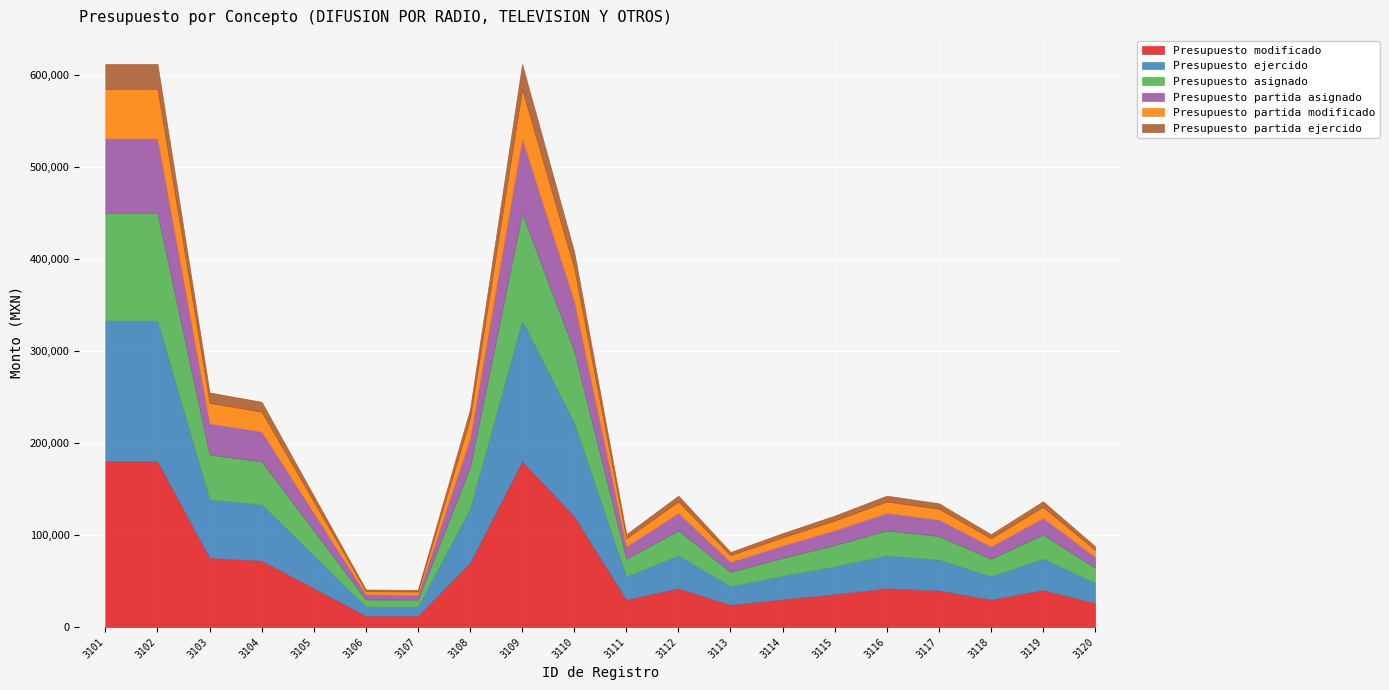

Is the value of Presupuesto partida modificado at 3113 greater than the value of Presupuesto modificado at 3114?

No